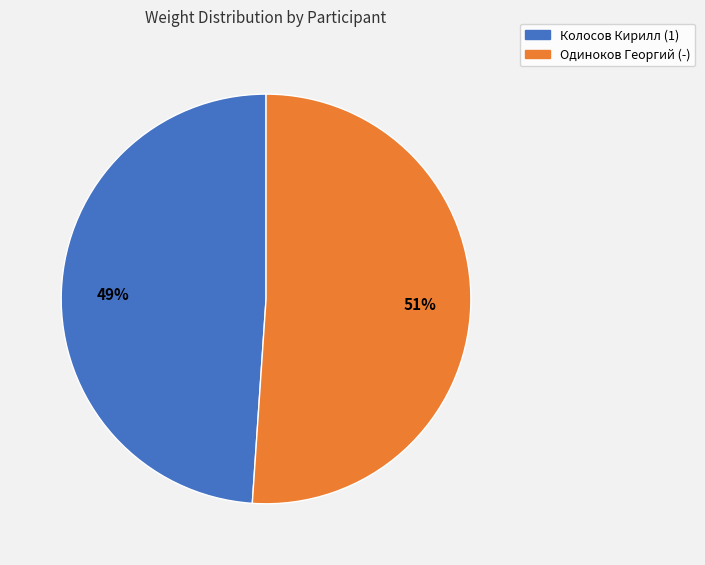

Count the number of slices in the pie.

2